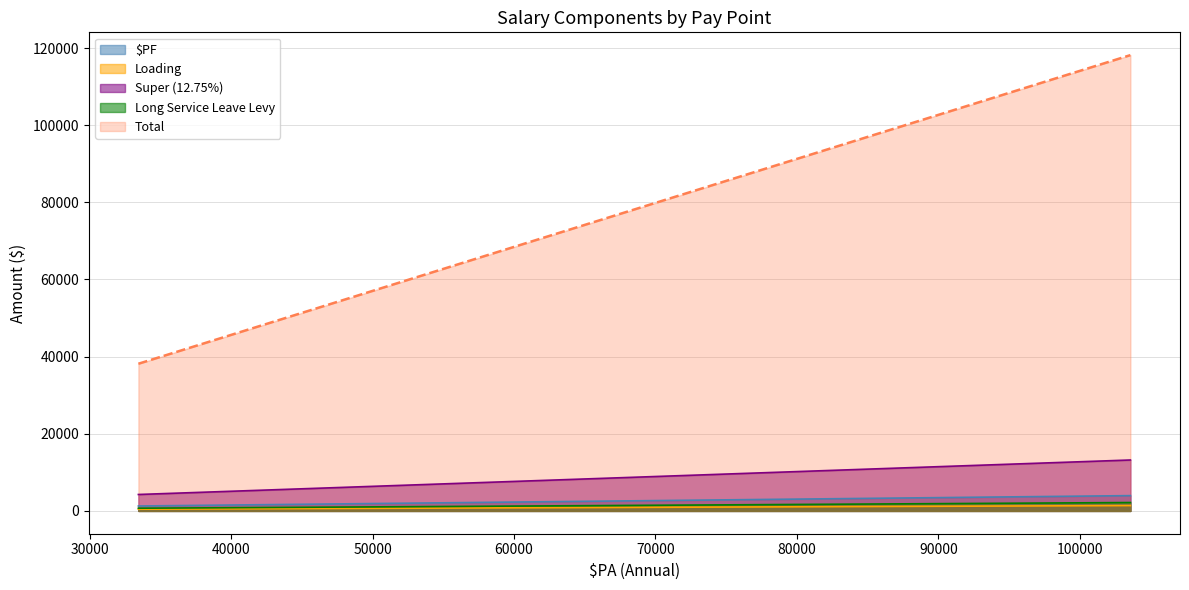

True or false: Loading and Super intersect in this chart.

False